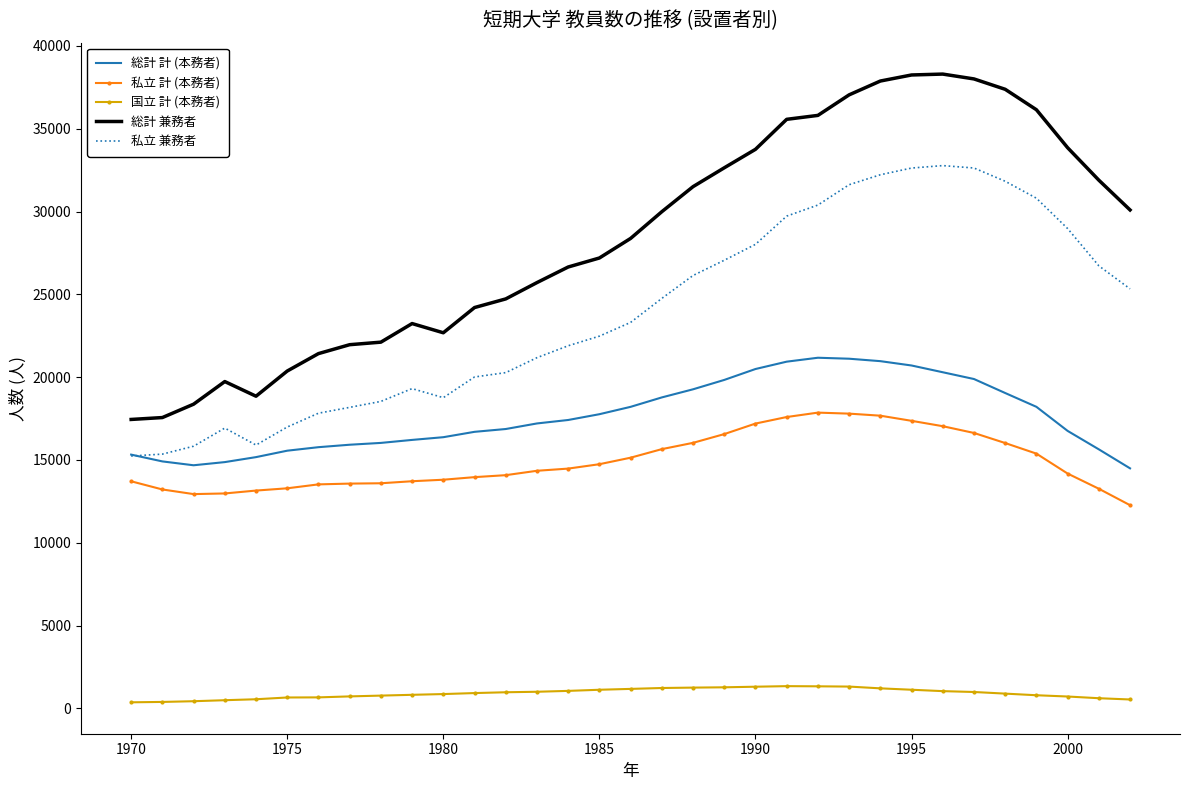

What is the maximum value shown in the chart?

38299